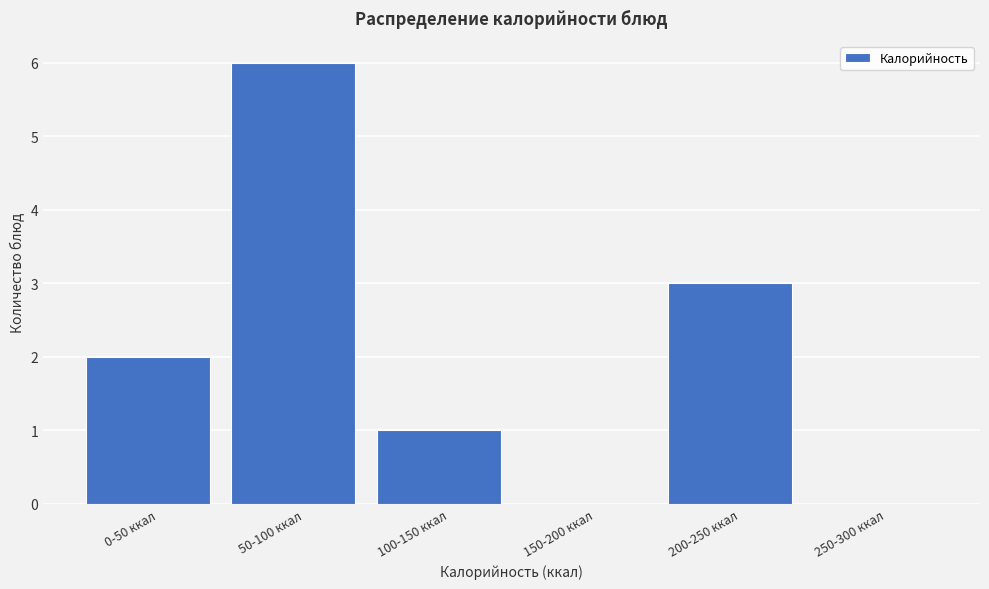

Reading right to left, extract all data points from this chart.

250-300 ккал=0	200-250 ккал=3	150-200 ккал=0	100-150 ккал=1	50-100 ккал=6	0-50 ккал=2